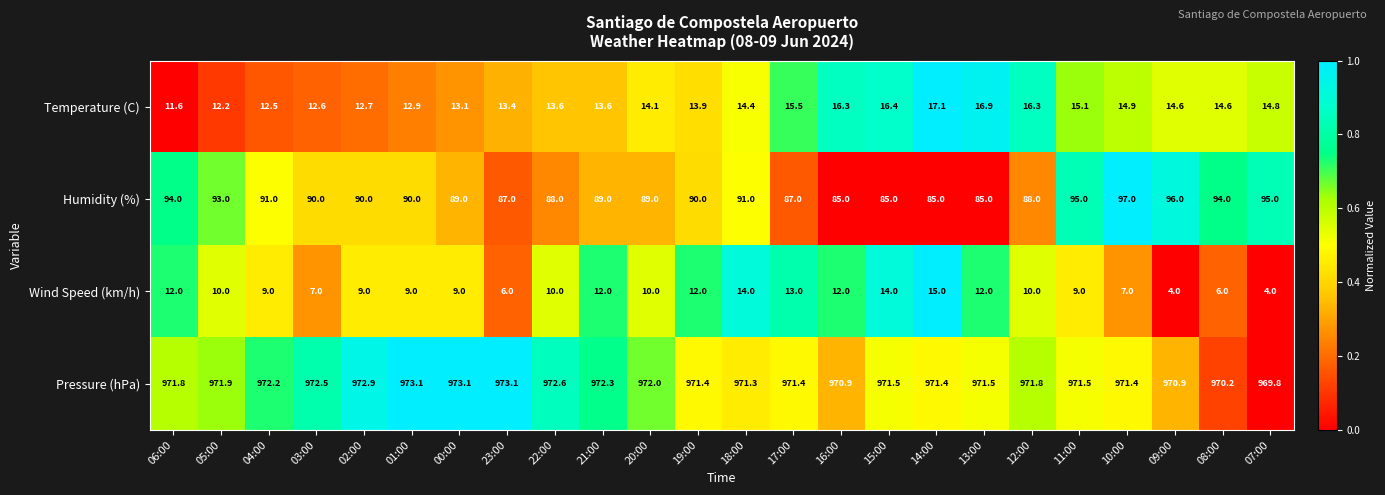

What is the highest value of the Pressure (hPa) series?

973.1